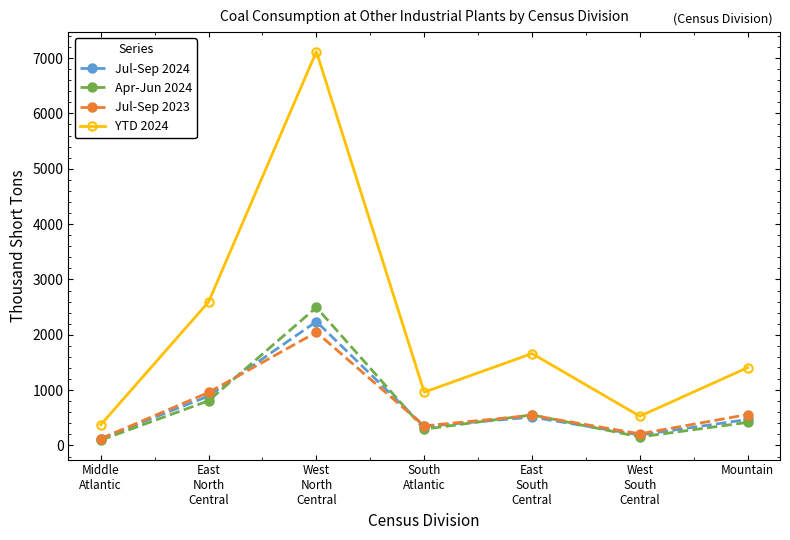

Which series has the largest range (max minus min)?

YTD 2024